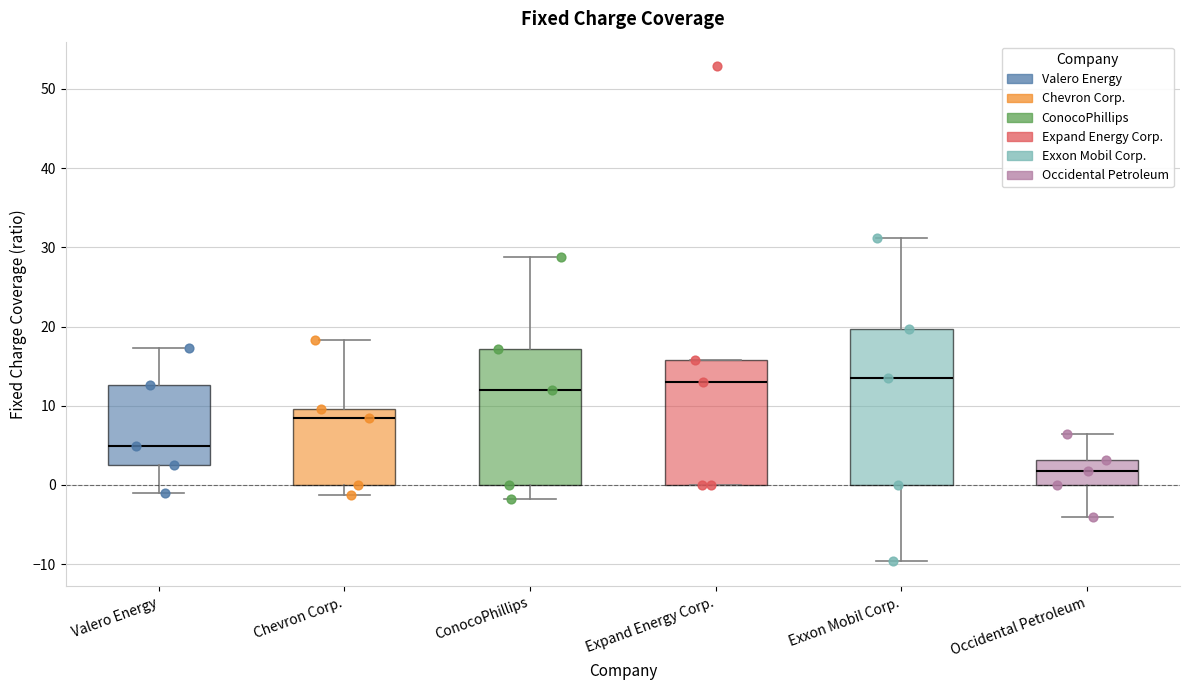

Reading left to right, read every box against the y-axis: the position of its median line, the range the box covers, and the ends of its whiskers. The values are not printed on the chart, so give them approximately, as read against the axis.

Valero Energy: median 5, box 3 to 13, whiskers -1 to 17
Chevron Corp.: median 8, box 0 to 10, whiskers -1 to 18
ConocoPhillips: median 12, box 0 to 17, whiskers -2 to 29
Expand Energy Corp.: median 13, box 0 to 16, whiskers 0 to 16
Exxon Mobil Corp.: median 14, box 0 to 20, whiskers -10 to 31
Occidental Petroleum: median 2, box 0 to 3, whiskers -4 to 6